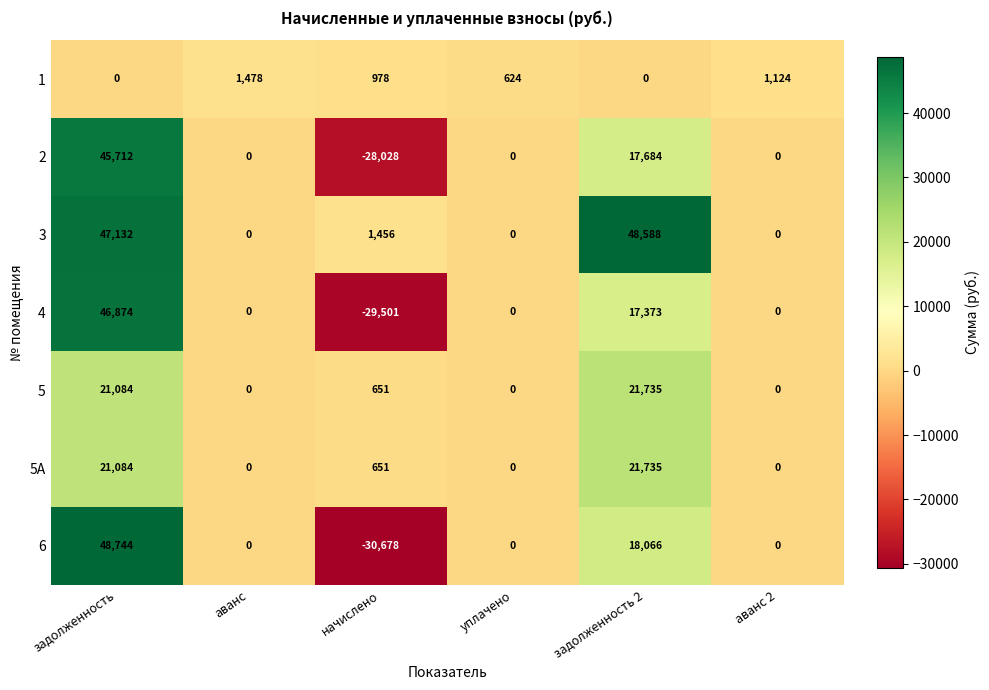

The value of 2 at аванс 2 is 0. True or false?

True